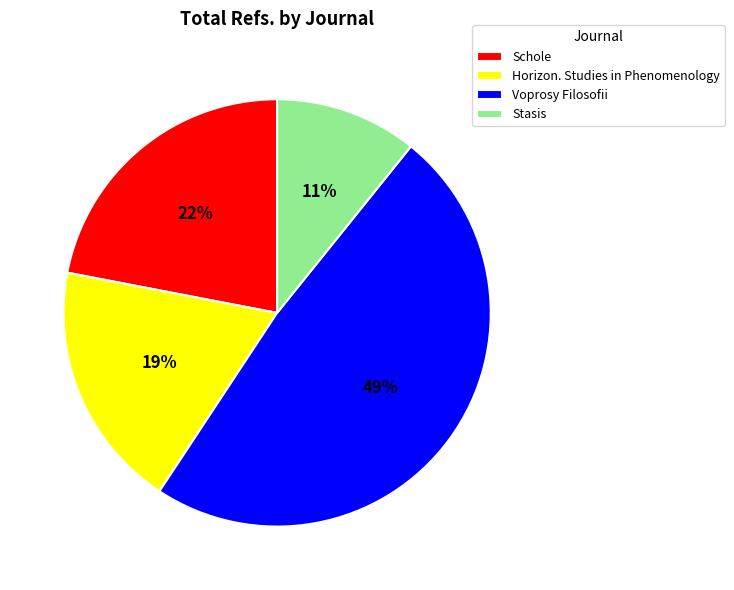

Count the number of slices in the pie.

4